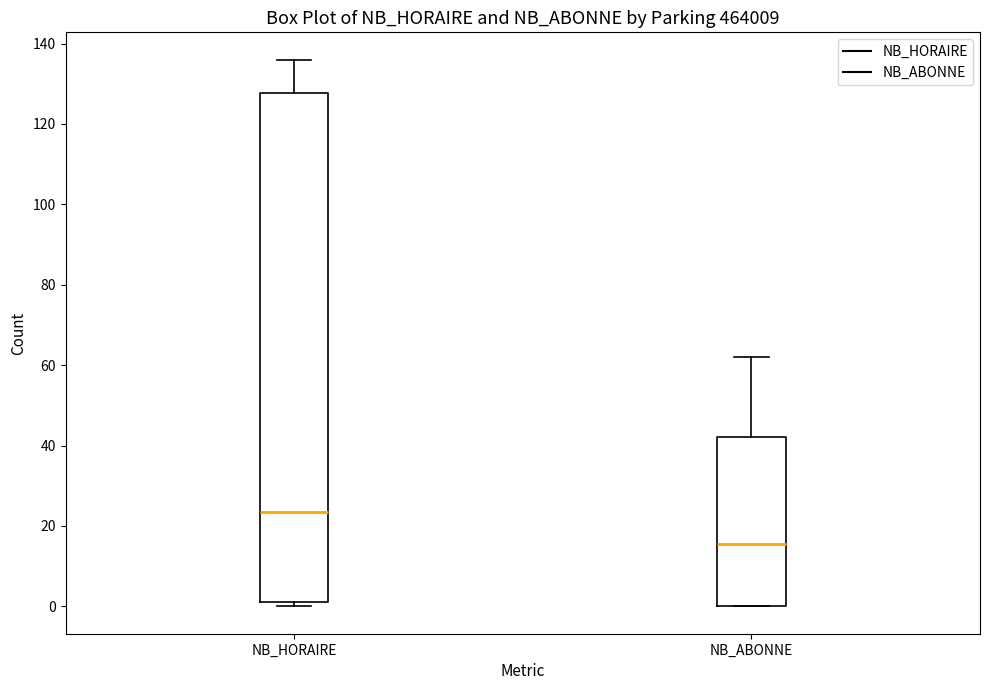

Reading left to right, transcribe this box plot: for each box, give where its median line is, the range the box spans, and where its two whiskers end, as read against the y-axis. The values are not printed on the chart, so give them approximately, as read against the axis.

NB_HORAIRE: median 24, box 2 to 128, whiskers 0 to 136
NB_ABONNE: median 16, box 0 to 42, whiskers 0 to 62